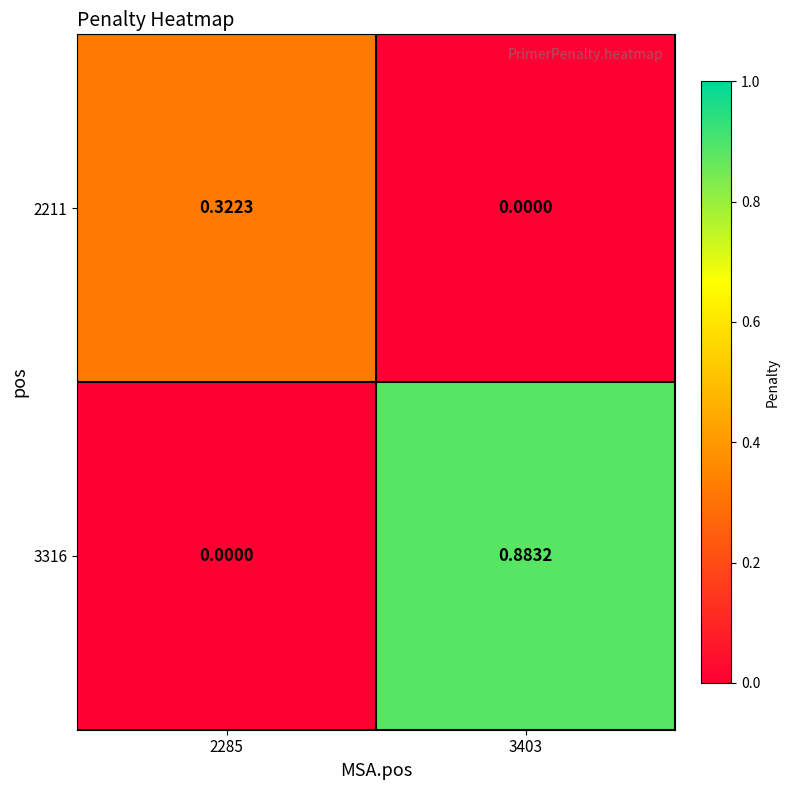

Rank the series by their maximum value, from highest to lowest.

3316, 2211